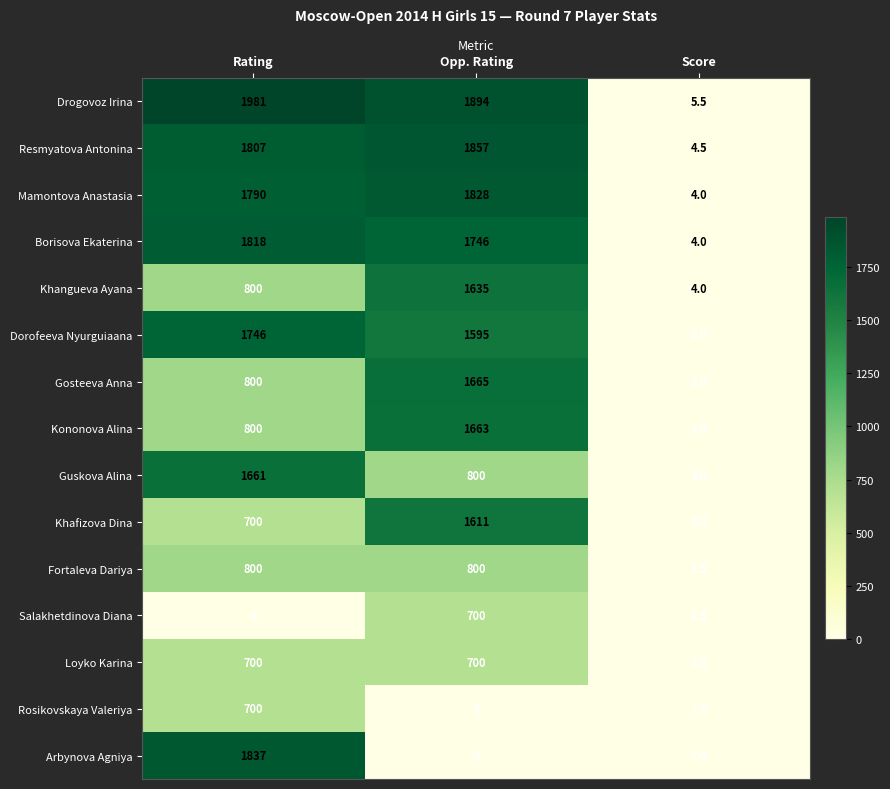

What is the sum of all Loyko Karina values?

1402.0